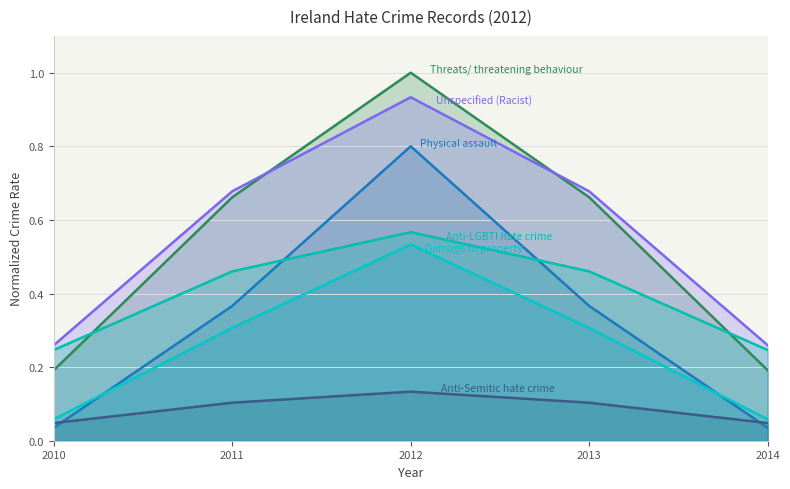

True or false: Anti-Semitic hate crime and Threats/ threatening behaviour cross at least once.

False